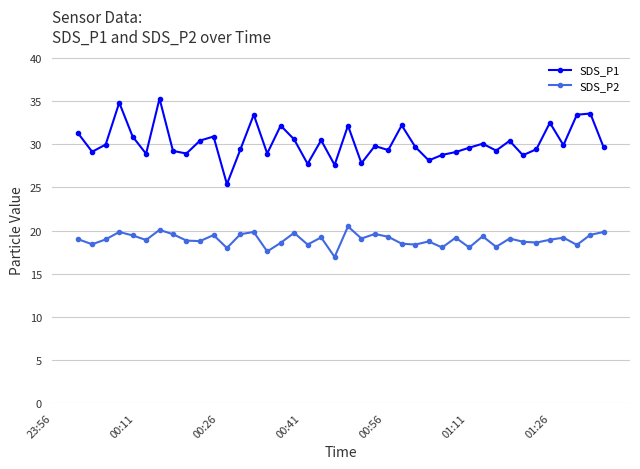

What is the difference between the maximum and minimum values in the SDS_P2 series?

3.5